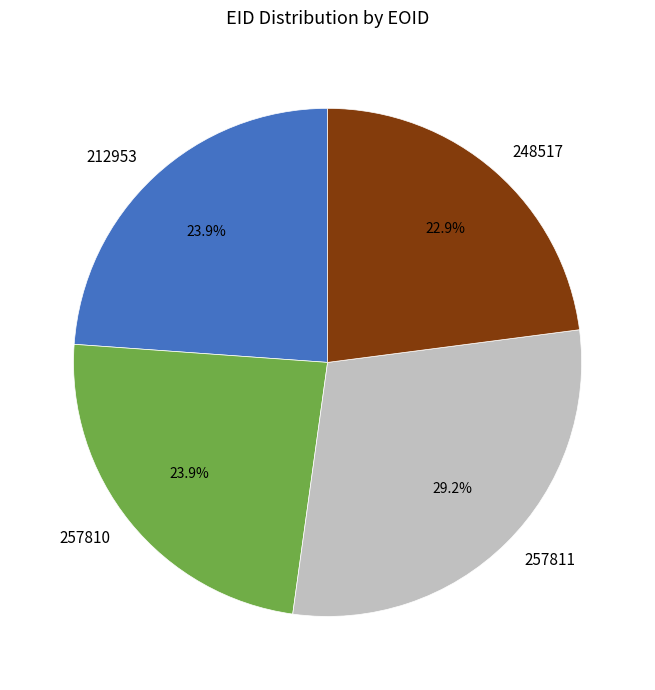

To the nearest percent, what is the average slice percentage?

25%